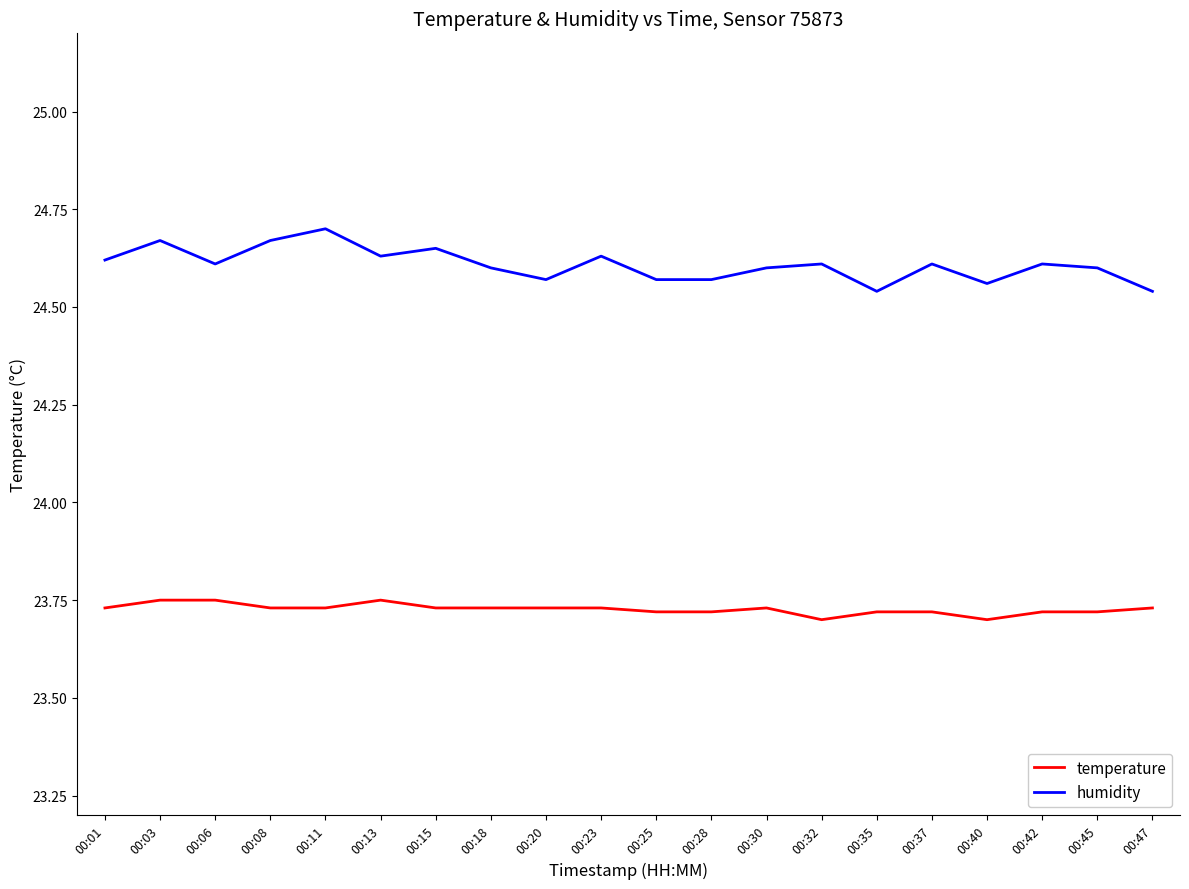

What is the difference between the highest and lowest values at 00:42?

0.9